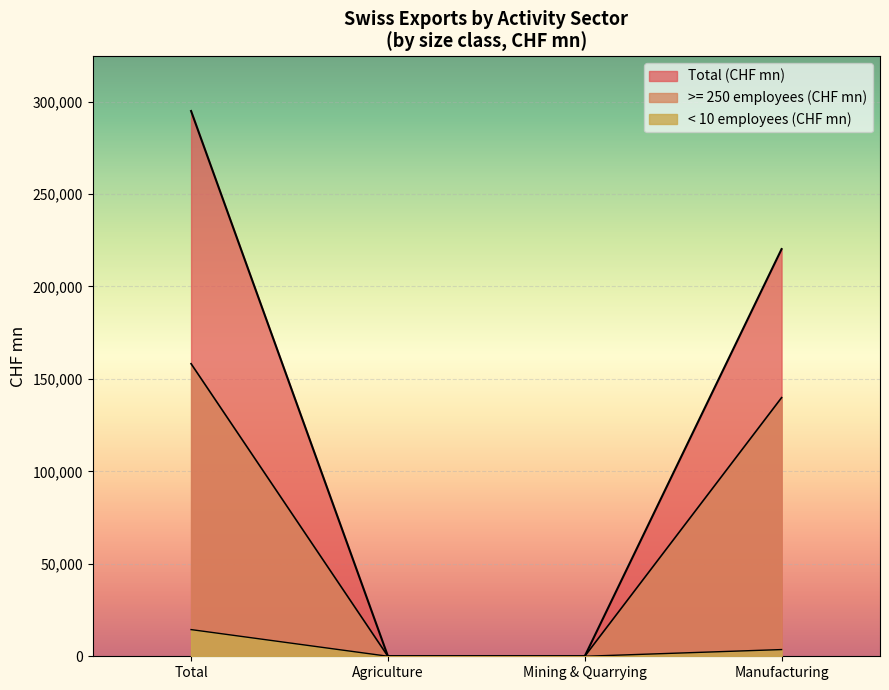

Read the < 10 (CHF mn) value at Agriculture.

17.7